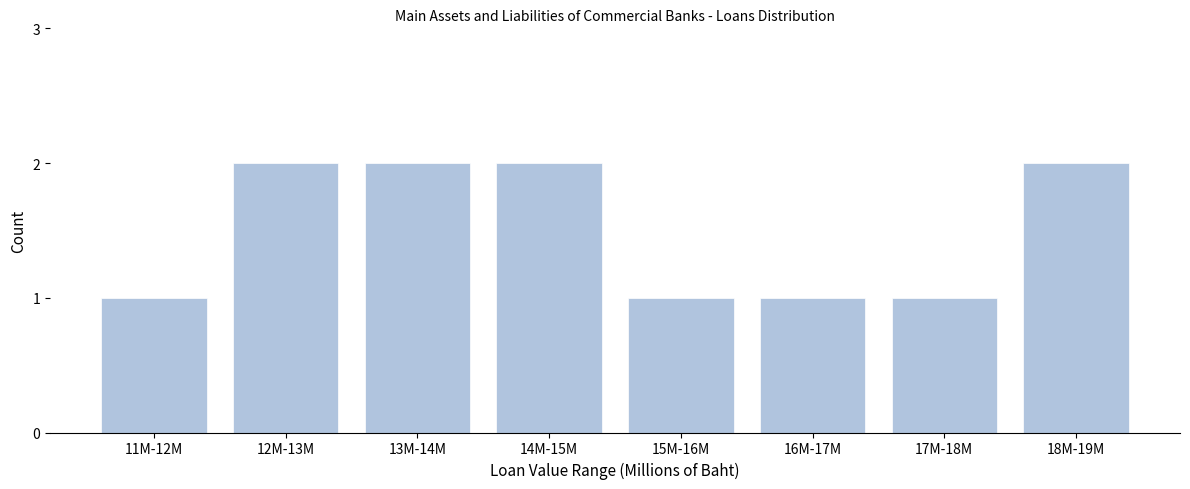

Reading left to right, list all the values displayed in this chart.

1	2	2	2	1	1	1	2